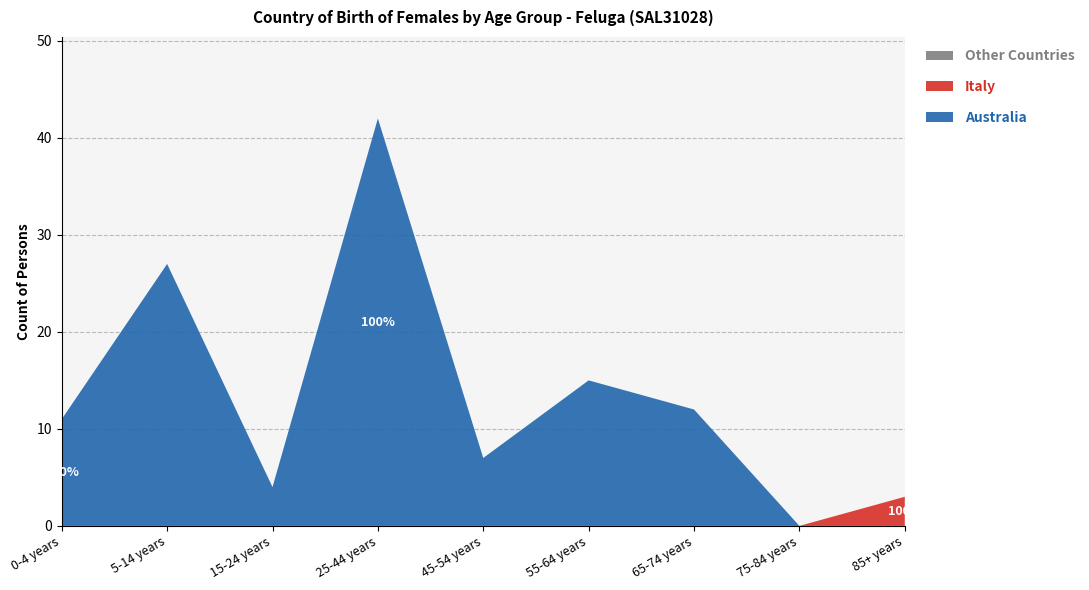

Reading left to right, transcribe all the data shown in this chart.

Australia: 11	27	4	42	7	15	12	0	0
Italy: 0	0	0	0	0	0	0	0	3
Other Countries: 0	0	0	0	0	0	0	0	0